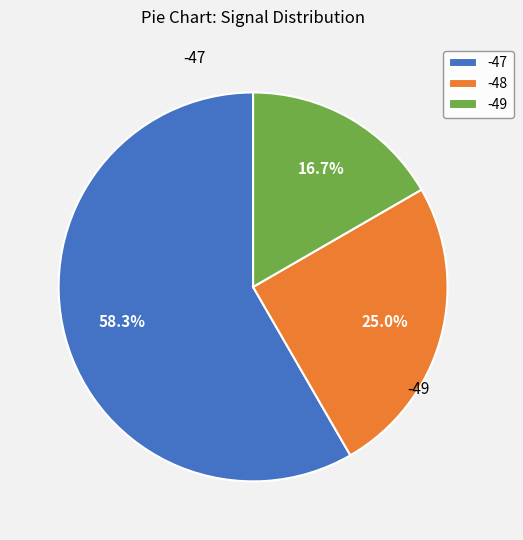

To the nearest percent, what portion does -49 represent?

17%